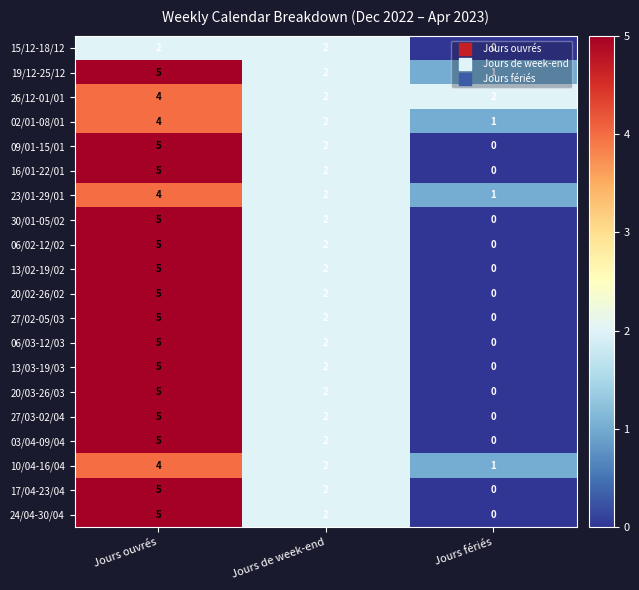

Is it true that 13/03-19/03 equals 0 at Jours fériés?

True